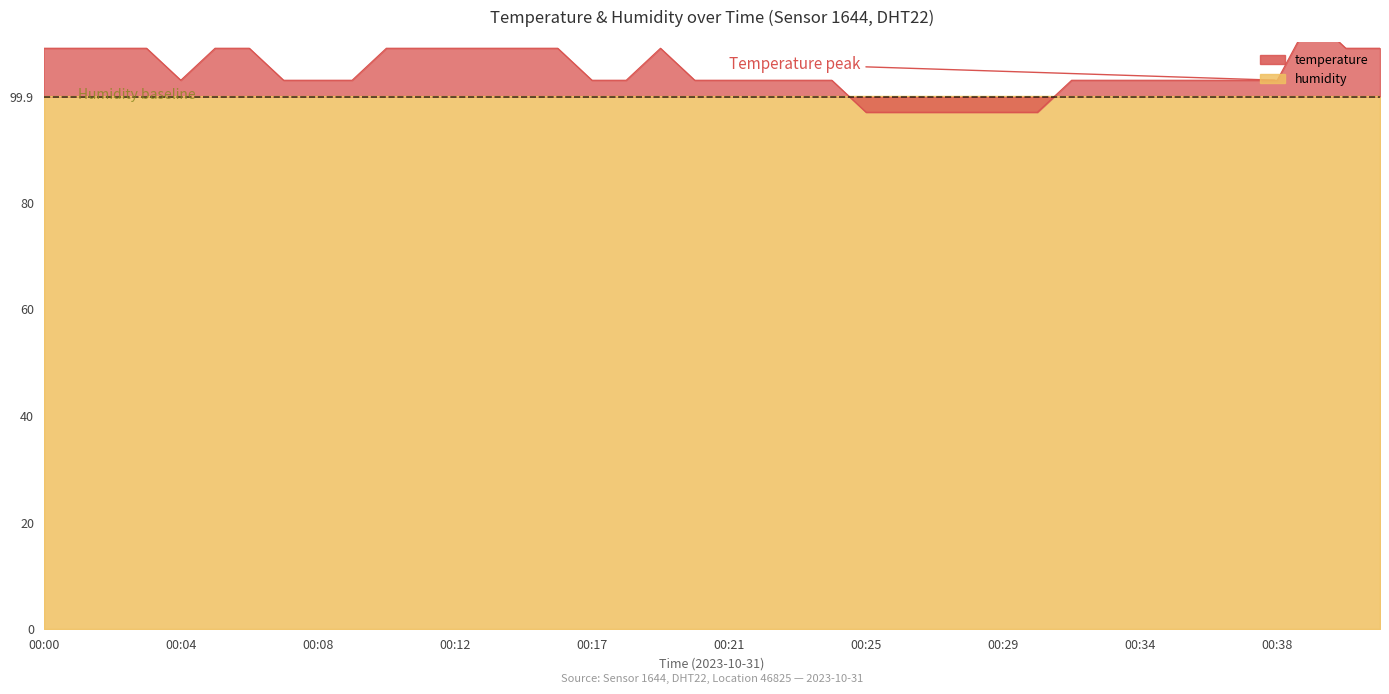

List the labels in order of value, largest first.

00:39, 00:00, 00:01, 00:02, 00:03, 00:05, 00:06, 00:10, 00:11, 00:12, 00:13, 00:14, 00:15, 00:19, 00:40, 00:41, 00:04, 00:07, 00:08, 00:09, 00:17, 00:18, 00:20, 00:21, 00:22, 00:23, 00:24, 00:31, 00:33, 00:34, 00:35, 00:36, 00:37, 00:38, 00:25, 00:26, 00:27, 00:28, 00:29, 00:30